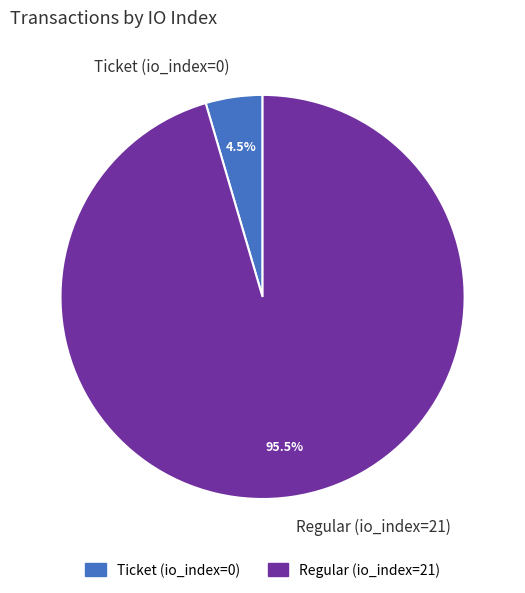

What is the total percentage of Regular (io_index=21) and Ticket (io_index=0)?

100.0%